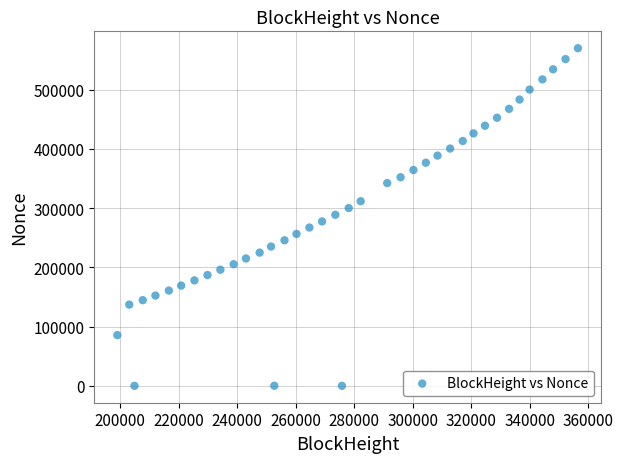

What is the range of X values (max minus min)?

157440